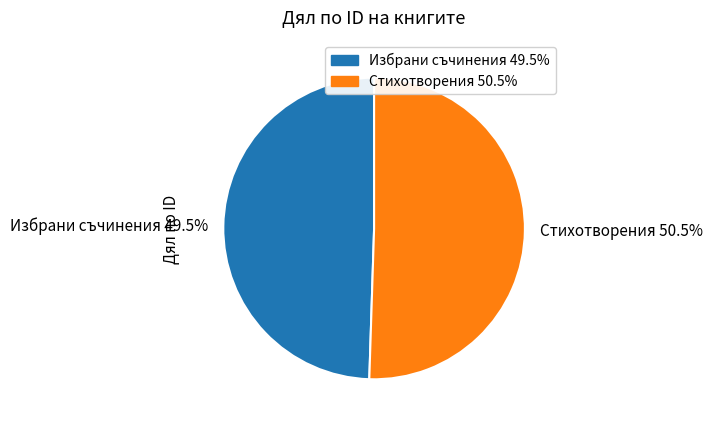

The Стихотворения slice represents 59% of the pie. True or false?

False